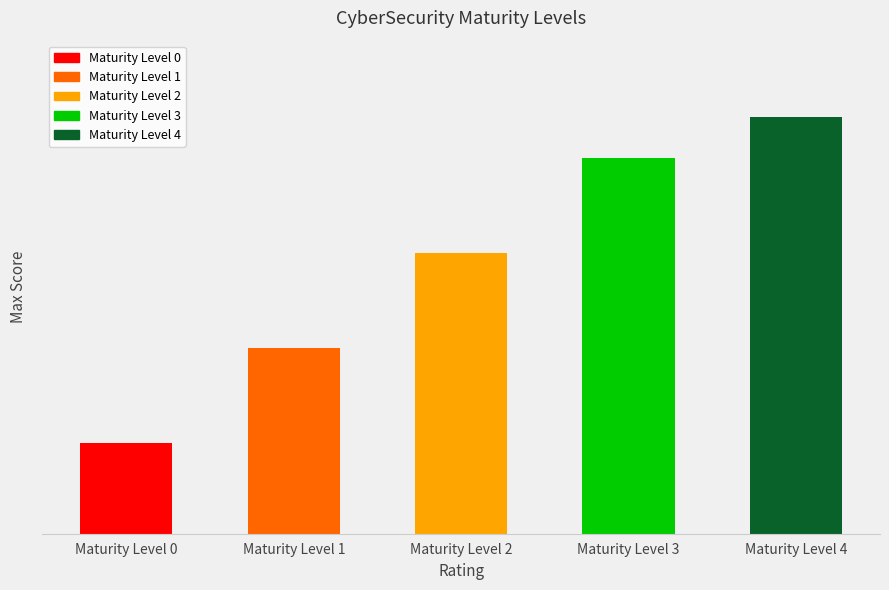

Are the bars horizontal?

No